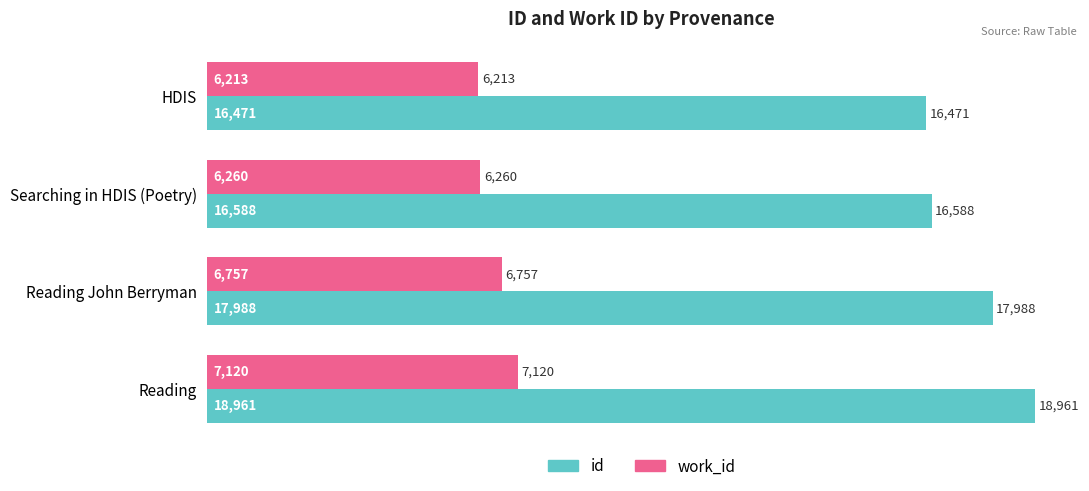

The value of id at HDIS is 16471.0. True or false?

True